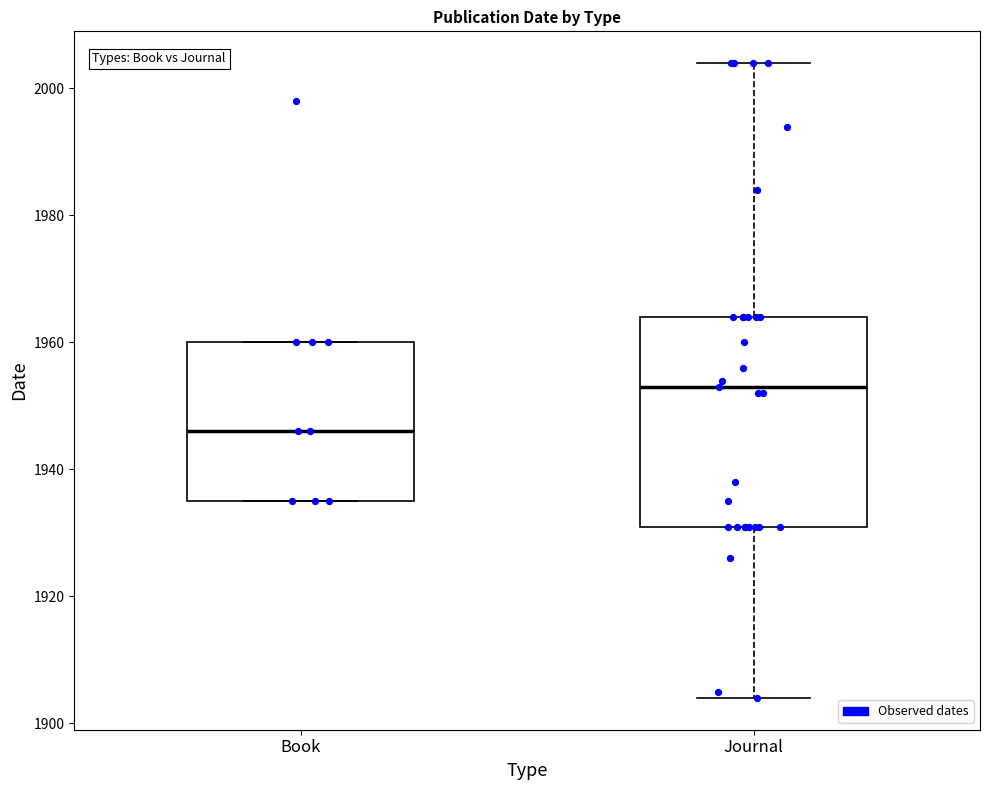

Where does the median line of the box for Journal sit on the y-axis? The values are not printed on the chart, so give them approximately, as read against the axis.

1954